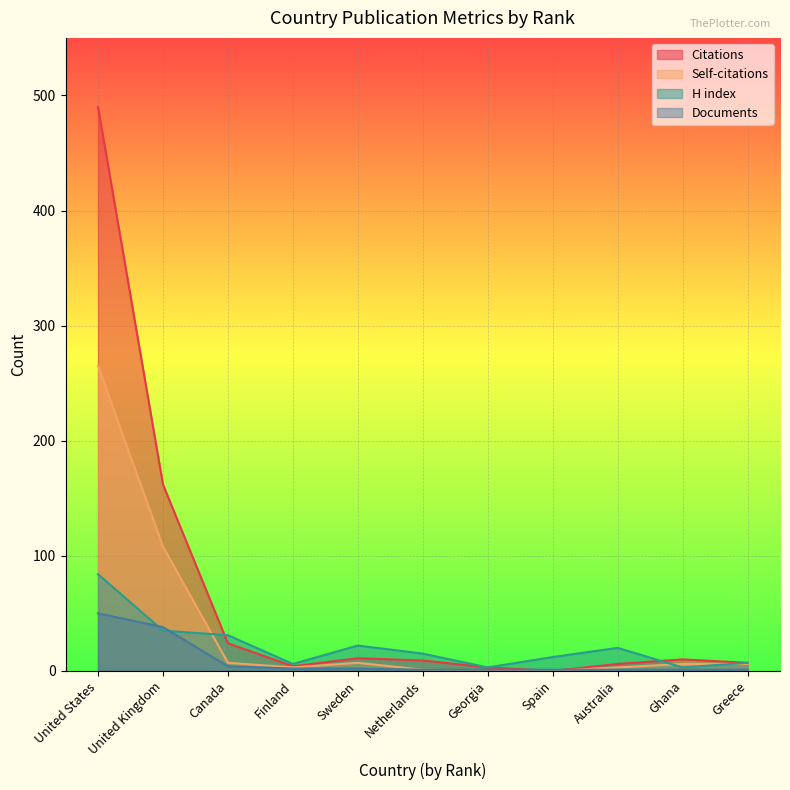

The Self-citations series shows 155 at United Kingdom. True or false?

False